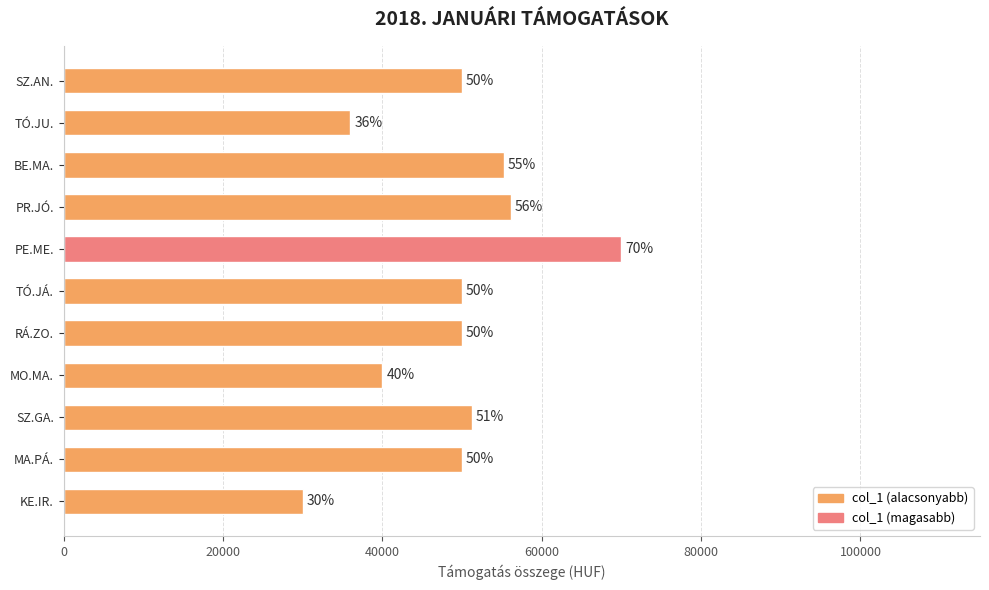

Does the chart contain any negative values?

No